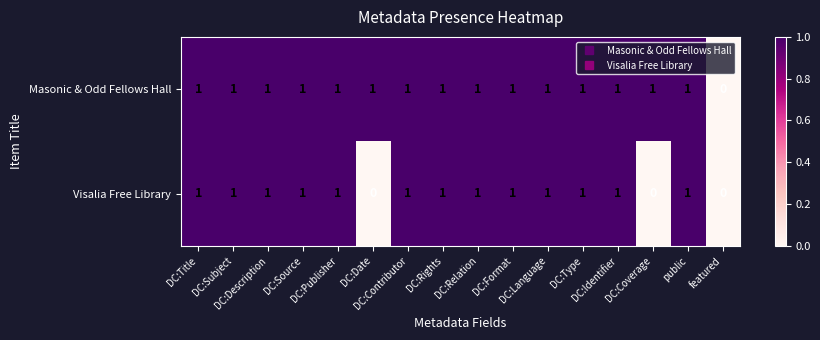

What is the sum of all Visalia Free Library values?

13